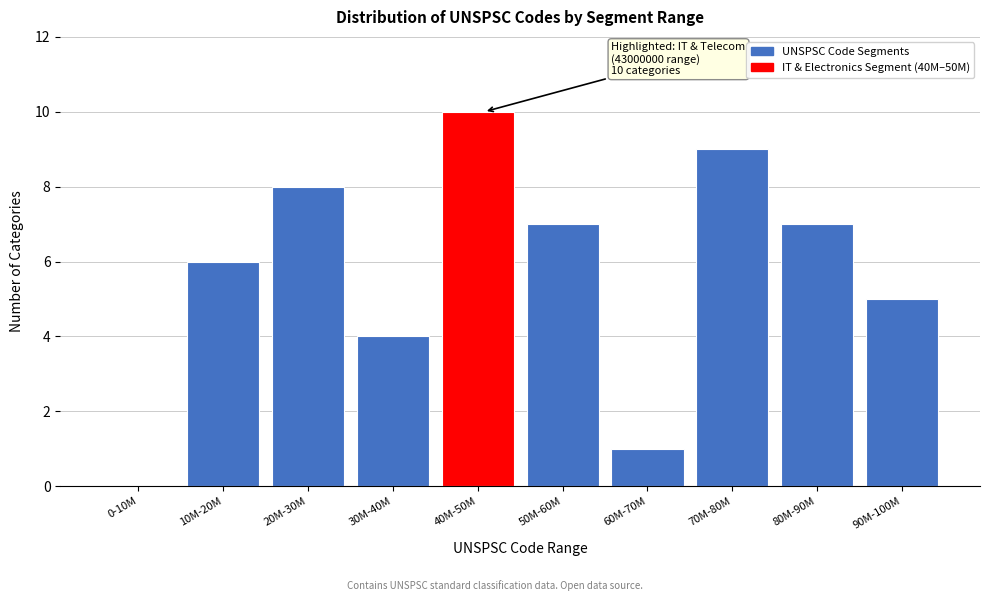

Reading left to right, extract all data points from this chart.

0-10M=0	10M-20M=6	20M-30M=8	30M-40M=4	40M-50M=10	50M-60M=7	60M-70M=1	70M-80M=9	80M-90M=7	90M-100M=5